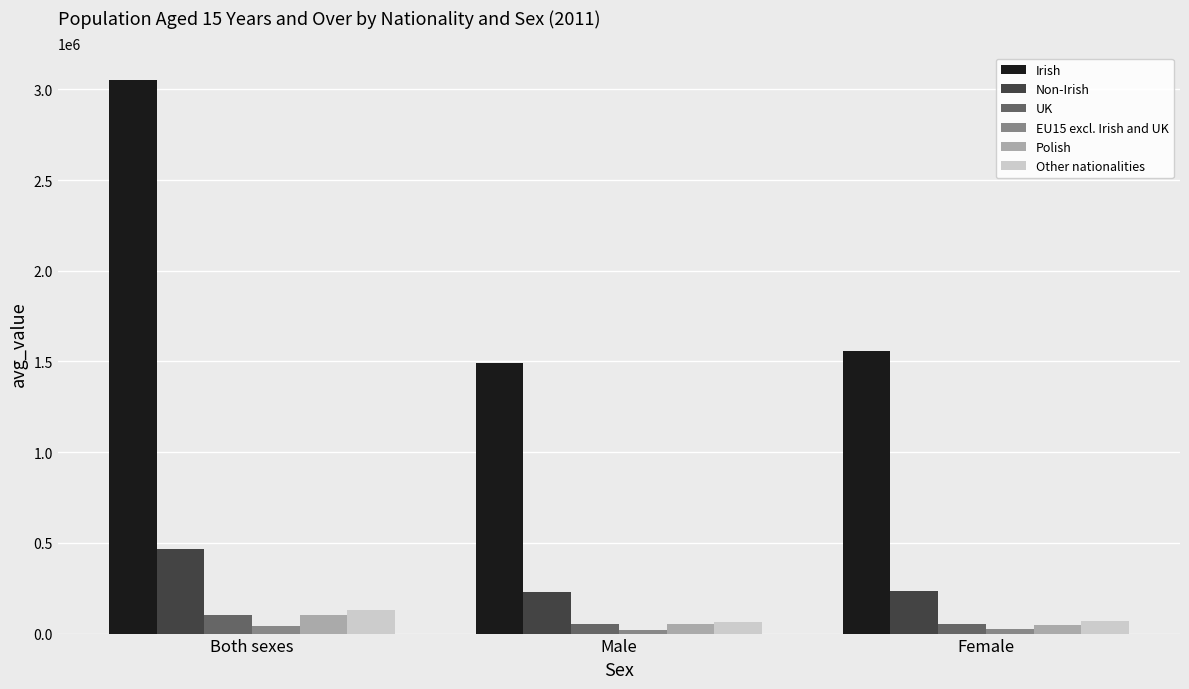

What is the label of the 3rd bar from the right?

Both sexes